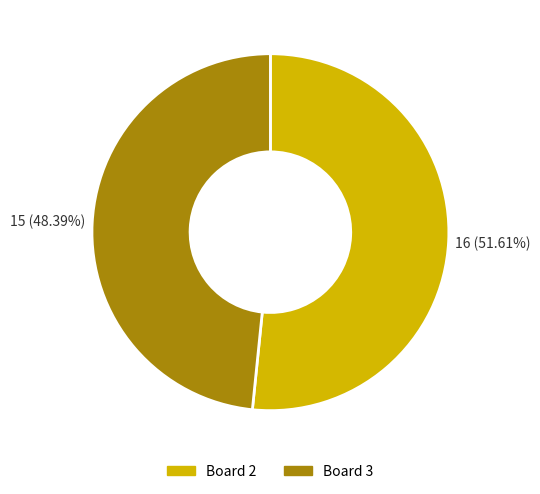

Count the number of slices in the pie.

2